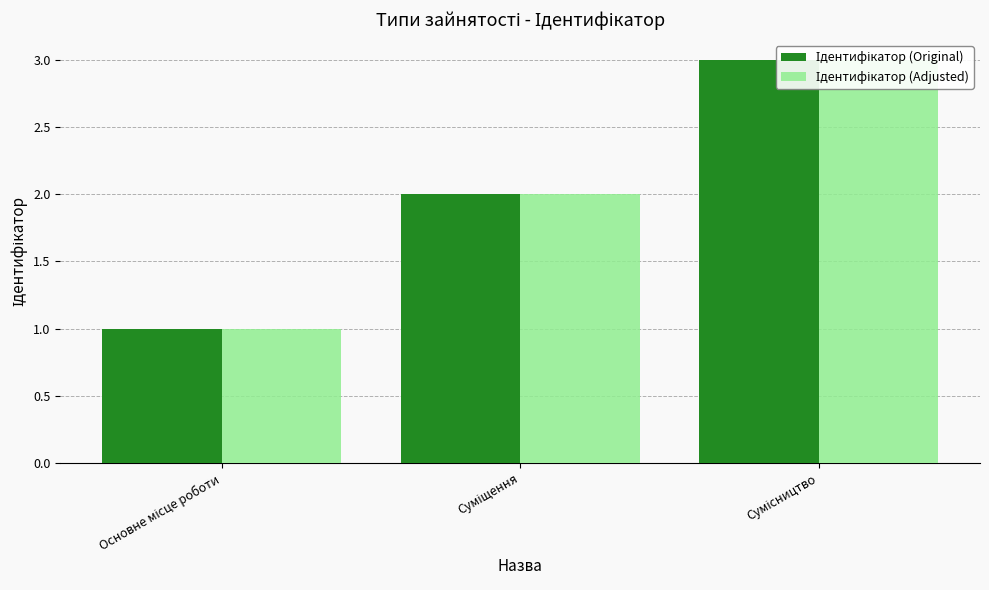

At which label does Ідентифікатор (Original) reach its peak?

Сумісництво